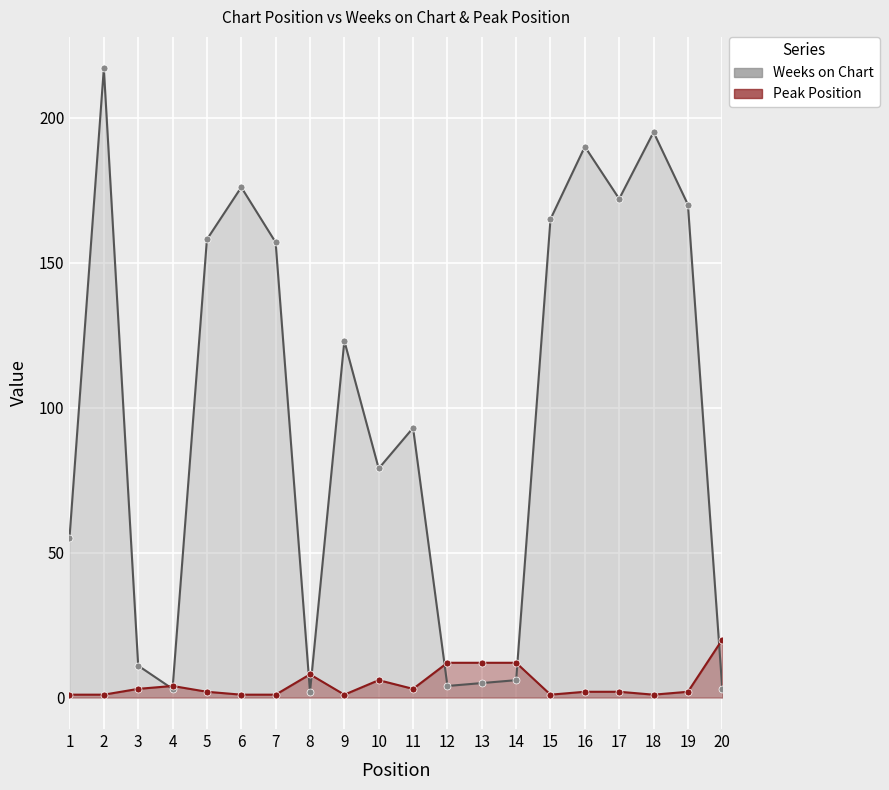

Rank the series by their average value, from lowest to highest.

Peak Position, Weeks on Chart